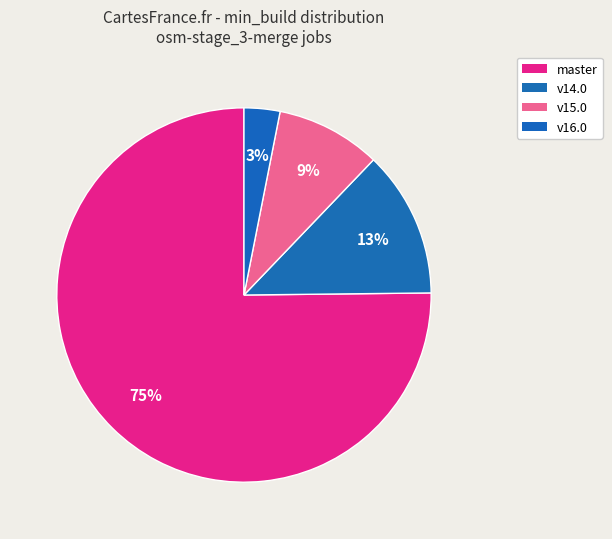

To the nearest percent, what is the average slice percentage?

25%